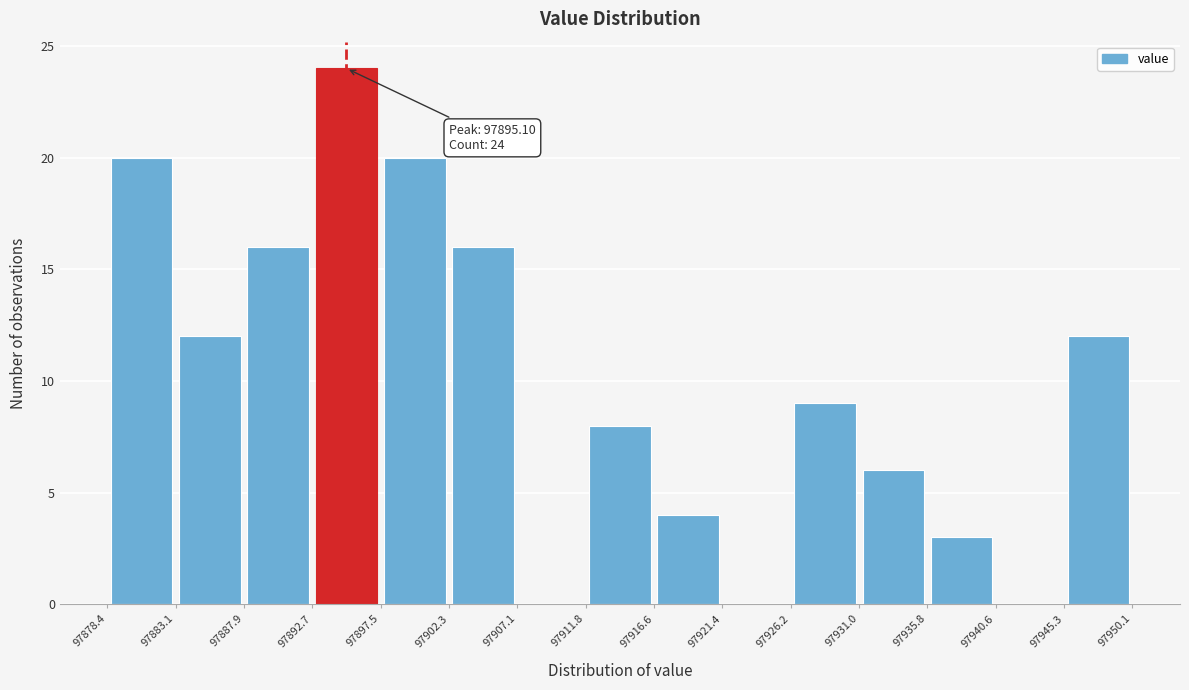

Over which range of the x-axis is the bar tallest?

97892.7 to 97897.5